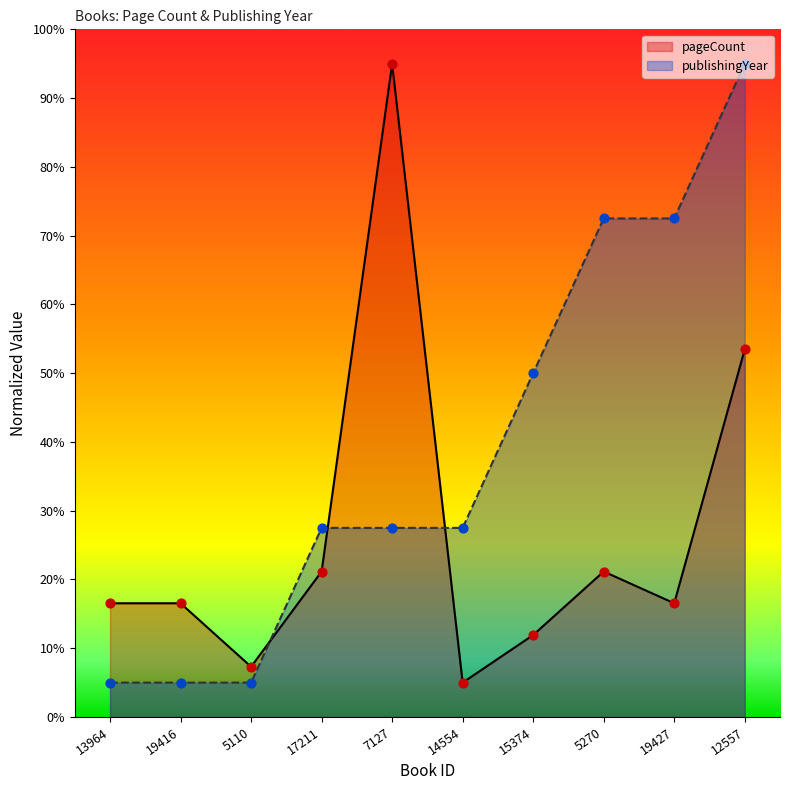

At which category is the sum across all series the highest?

12557